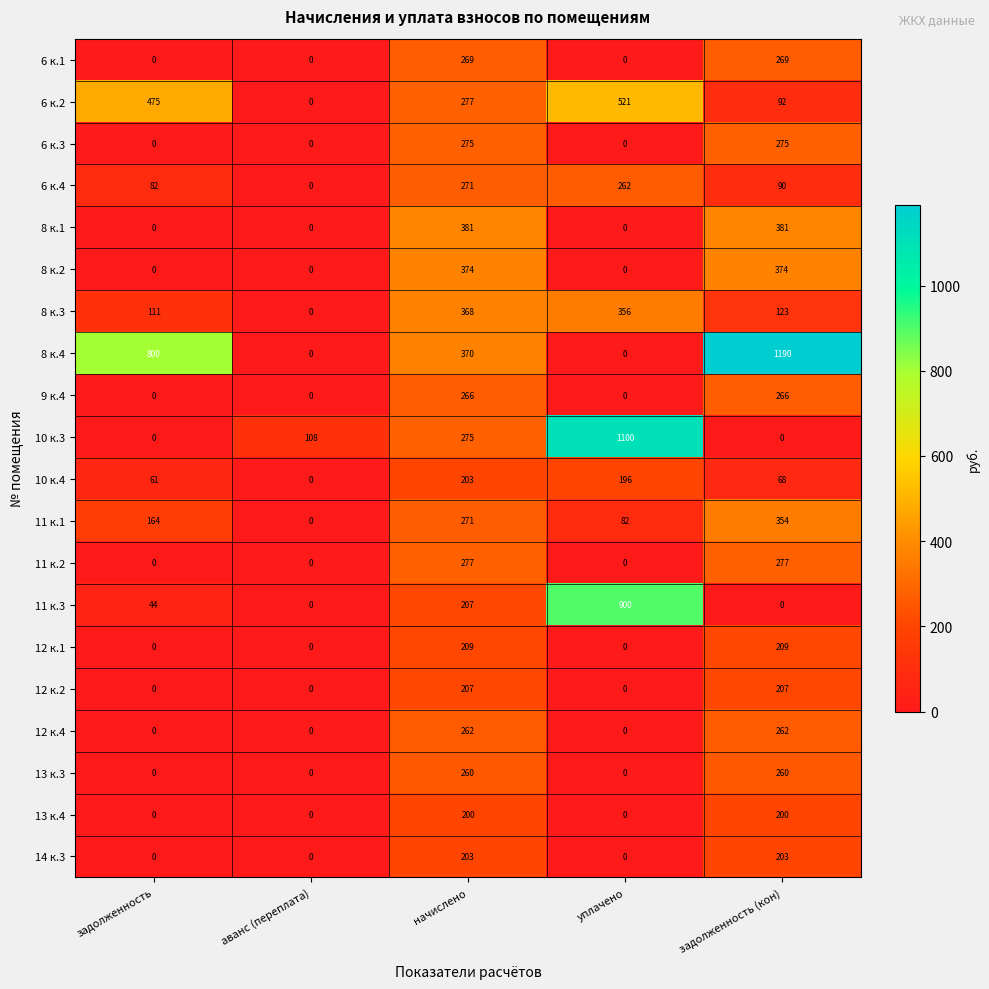

How many 12 к.1 values are between 0 and 209?

5